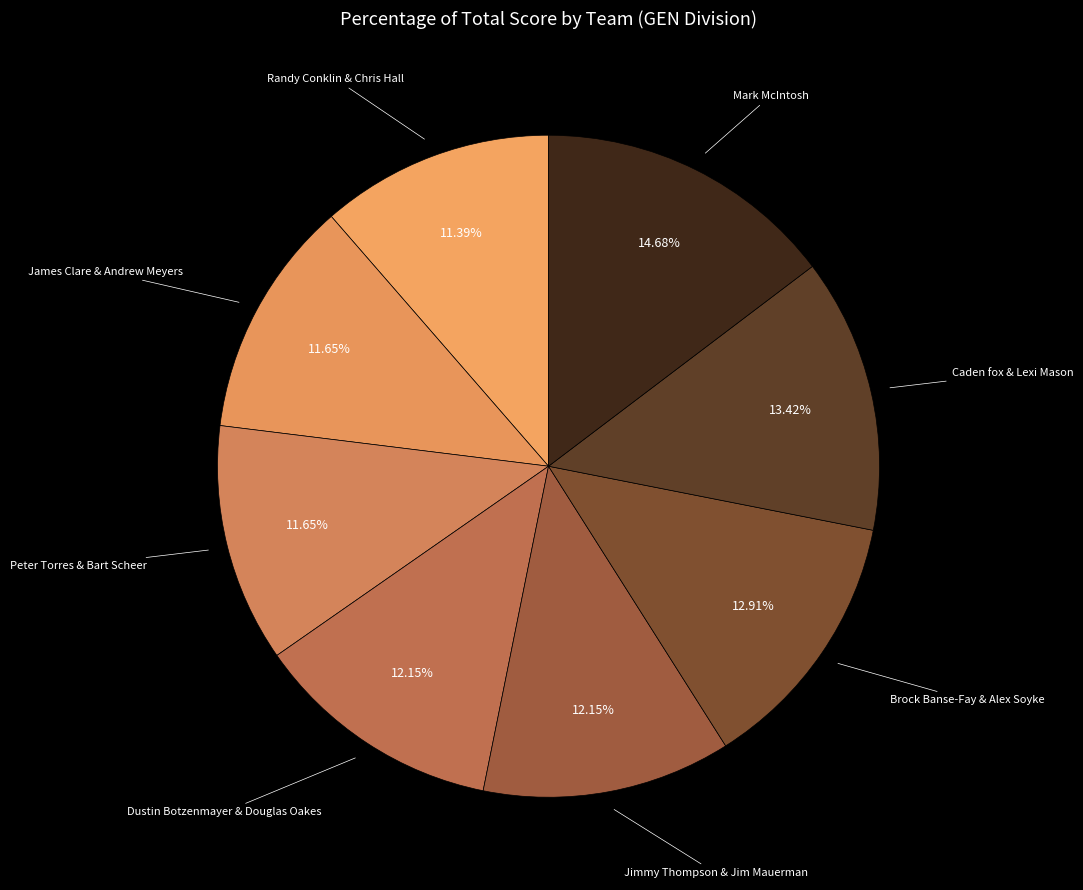

Which has a higher value, Caden fox & Lexi Mason or James Clare & Andrew Meyers?

Caden fox & Lexi Mason